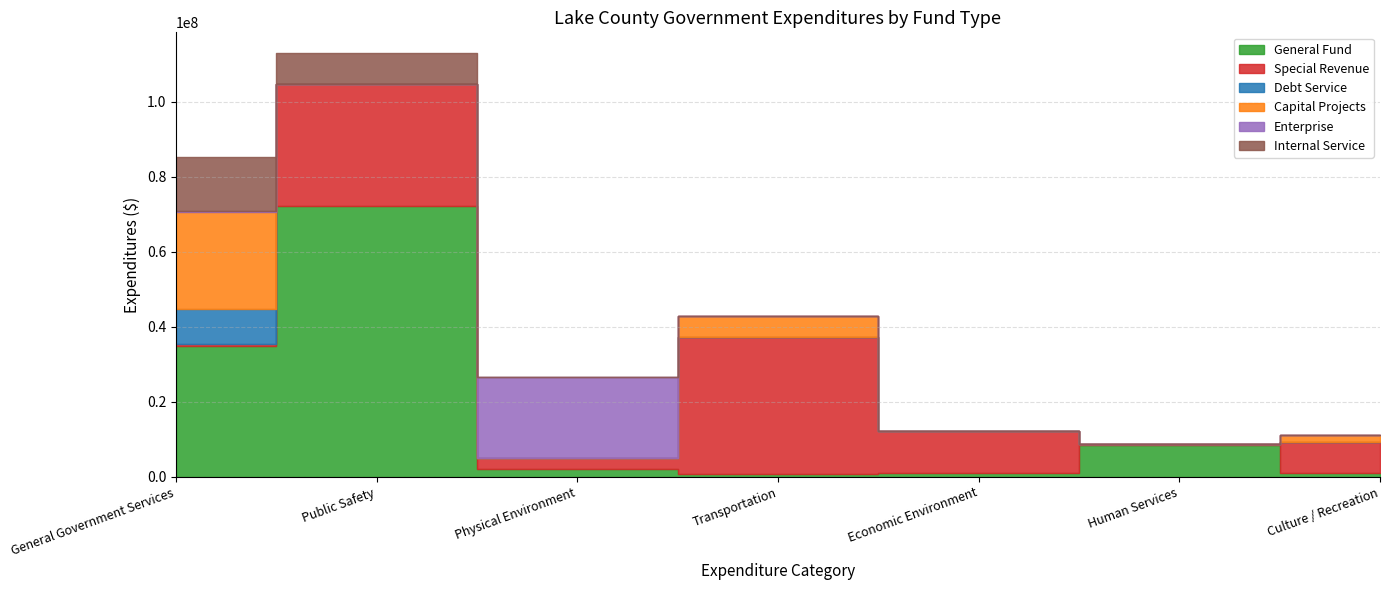

Is it true that Debt Service equals 4995924 at Economic Environment?

False